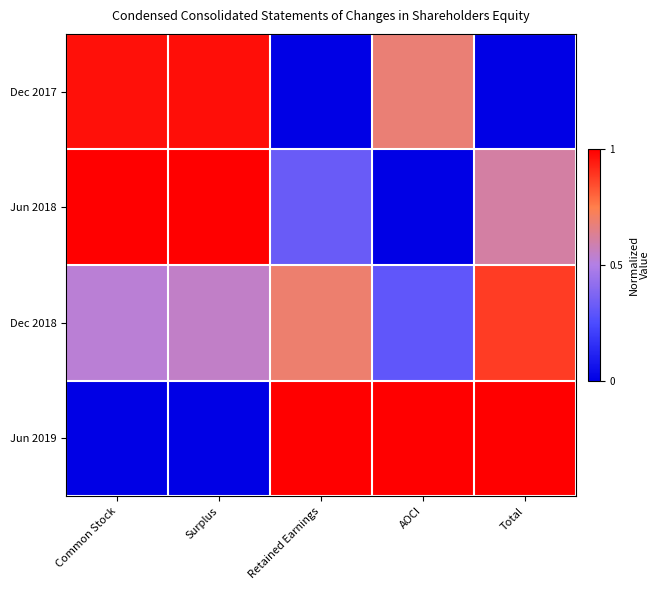

List the series in order of their peak value, highest first.

Jun 2018, Jun 2019, Dec 2017, Dec 2018